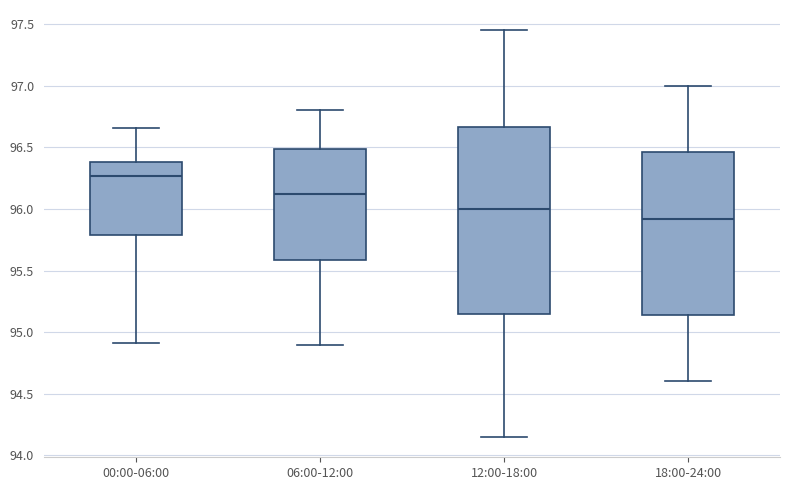

Reading left to right, transcribe this box plot: for each box, give where its median line is, the range the box spans, and where its two whiskers end, as read against the y-axis. The values are not printed on the chart, so give them approximately, as read against the axis.

00:00-06:00: median 96.25, box 95.80 to 96.40, whiskers 94.90 to 96.65
06:00-12:00: median 96.10, box 95.60 to 96.50, whiskers 94.90 to 96.80
12:00-18:00: median 96.00, box 95.15 to 96.65, whiskers 94.15 to 97.45
18:00-24:00: median 95.90, box 95.15 to 96.45, whiskers 94.60 to 97.00